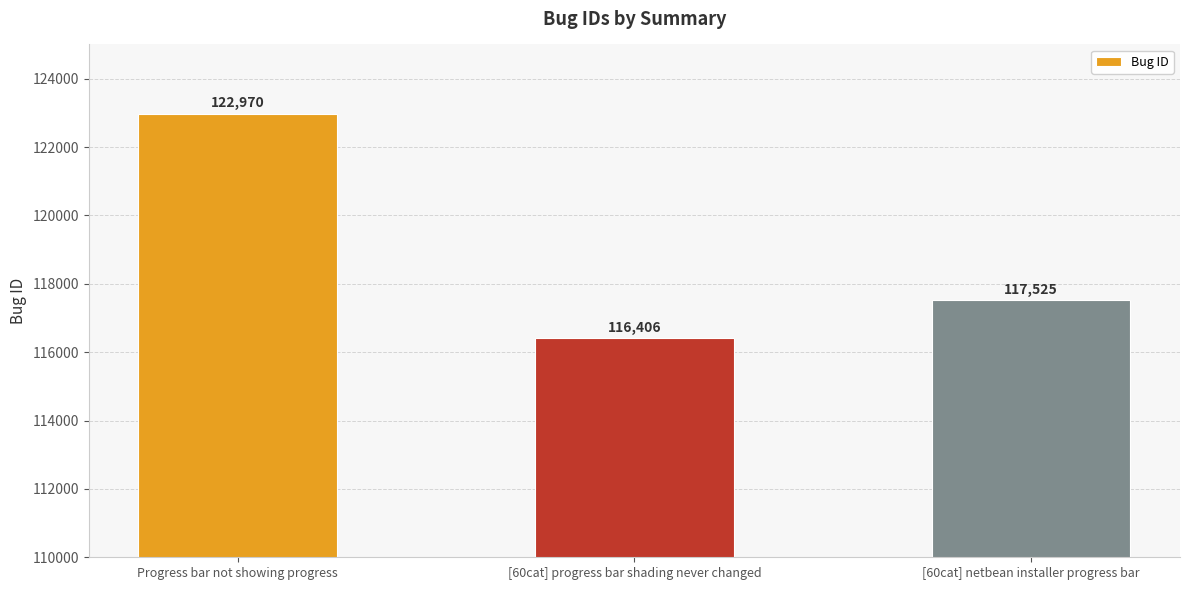

What is the sum of the values at Progress bar not showing progress and [60cat] progress bar shading never changed?

239376